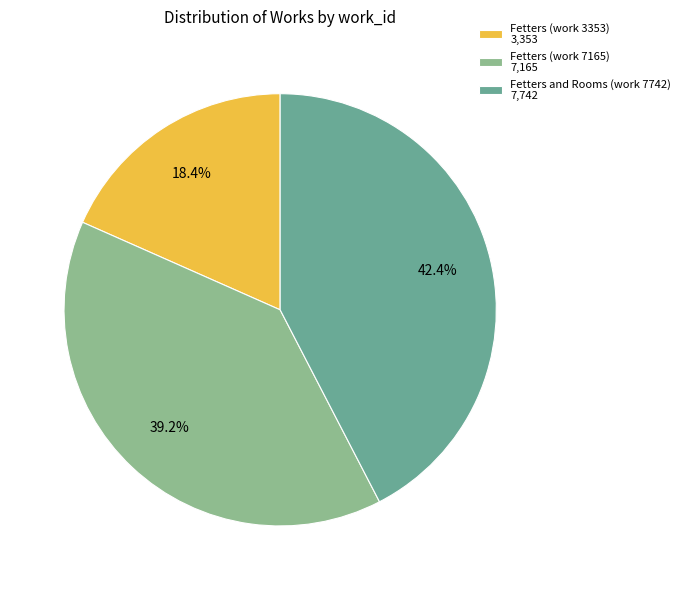

To the nearest percent, what is the combined percentage of Fetters (work 3353) and Fetters (work 7165)?

58%